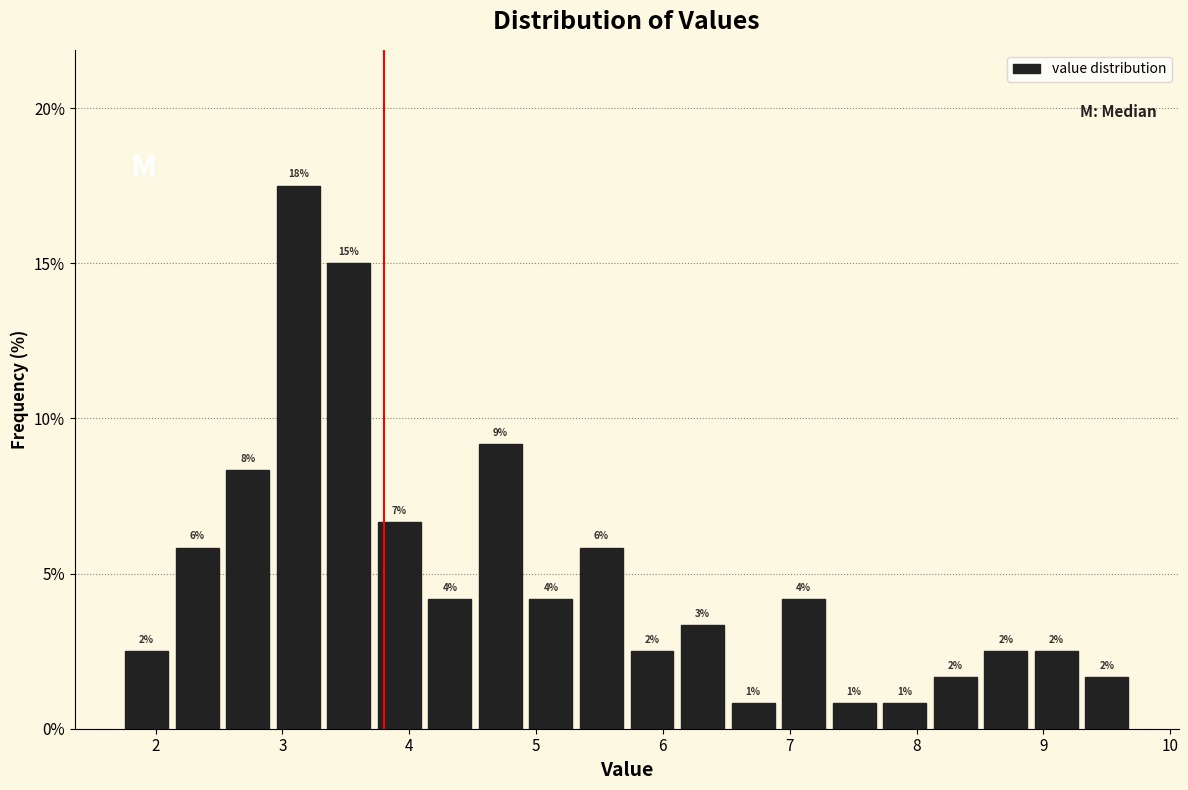

Around what value on the x-axis is the tallest bar? Give the approximate position of its centre, as read against the axis.

3.1